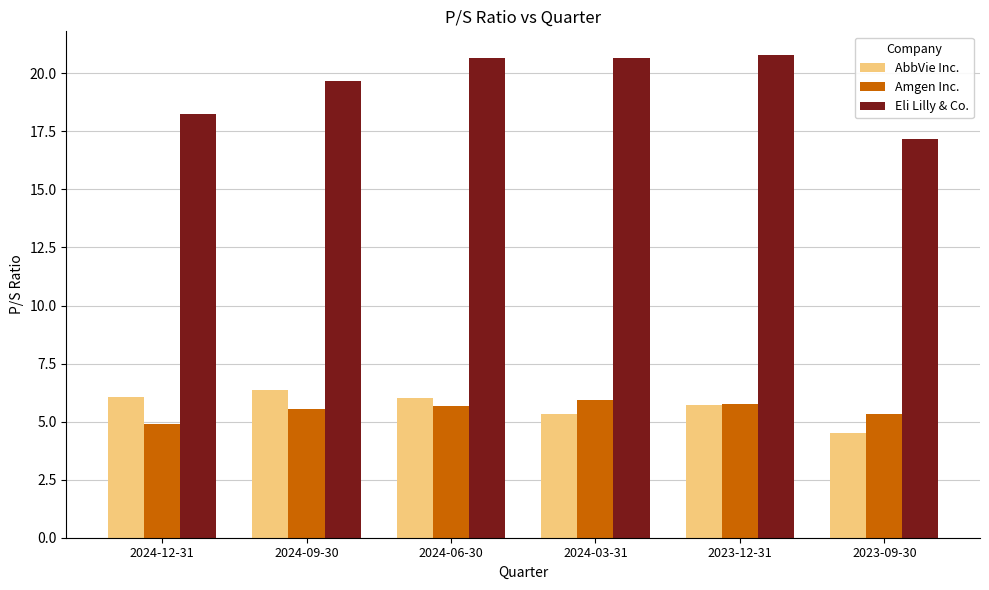

At which label does AbbVie Inc. reach its peak?

2024-09-30